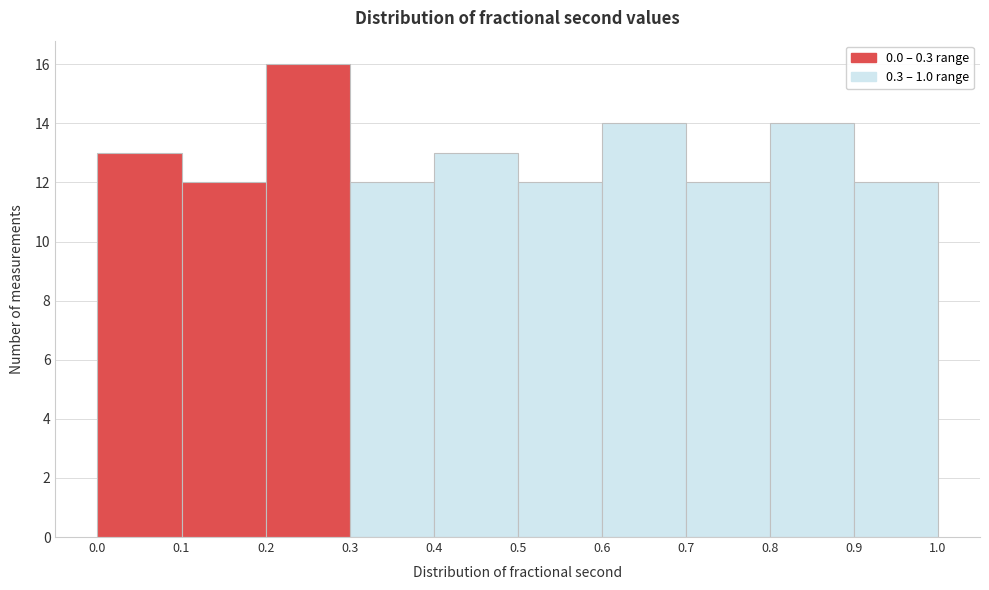

How tall is the bar that spans 0.1 to 0.2 on the x-axis? The values are not printed on the chart, so give them approximately, as read against the axis.

12